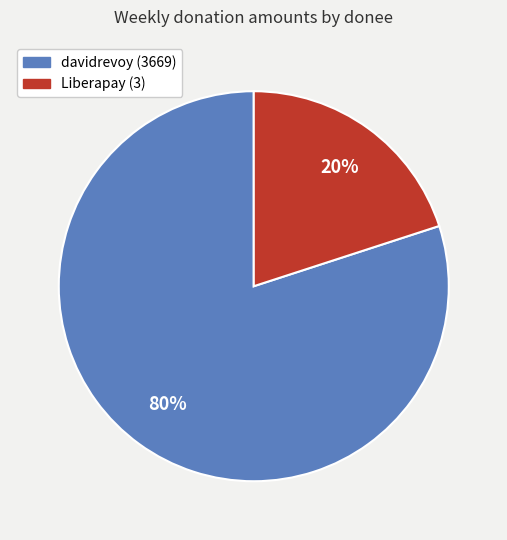

Is it true that davidrevoy (3669) is 88% of the pie?

False